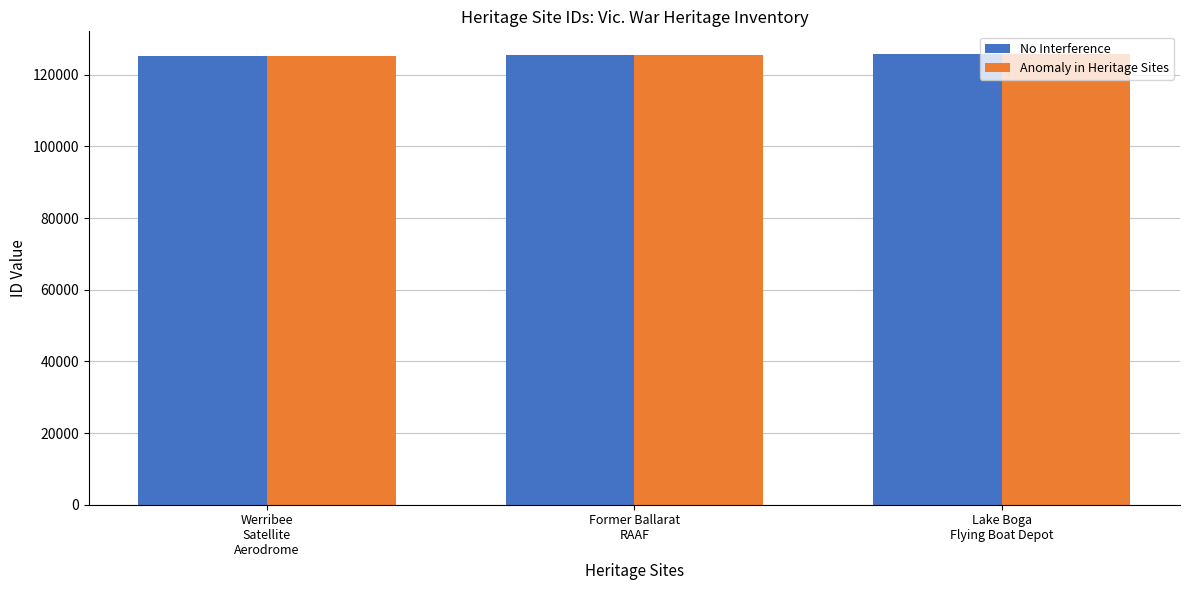

Is it true that Anomaly in Heritage Sites equals 125305 at Werribee
Satellite
Aerodrome?

True